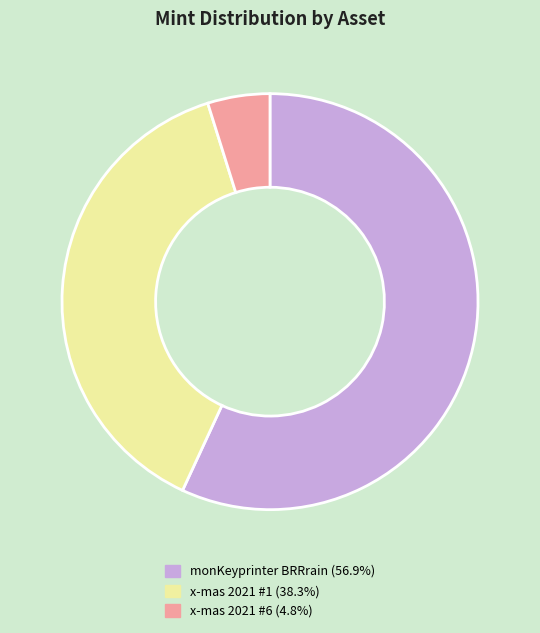

Is there any slice that represents more than half of the pie?

Yes